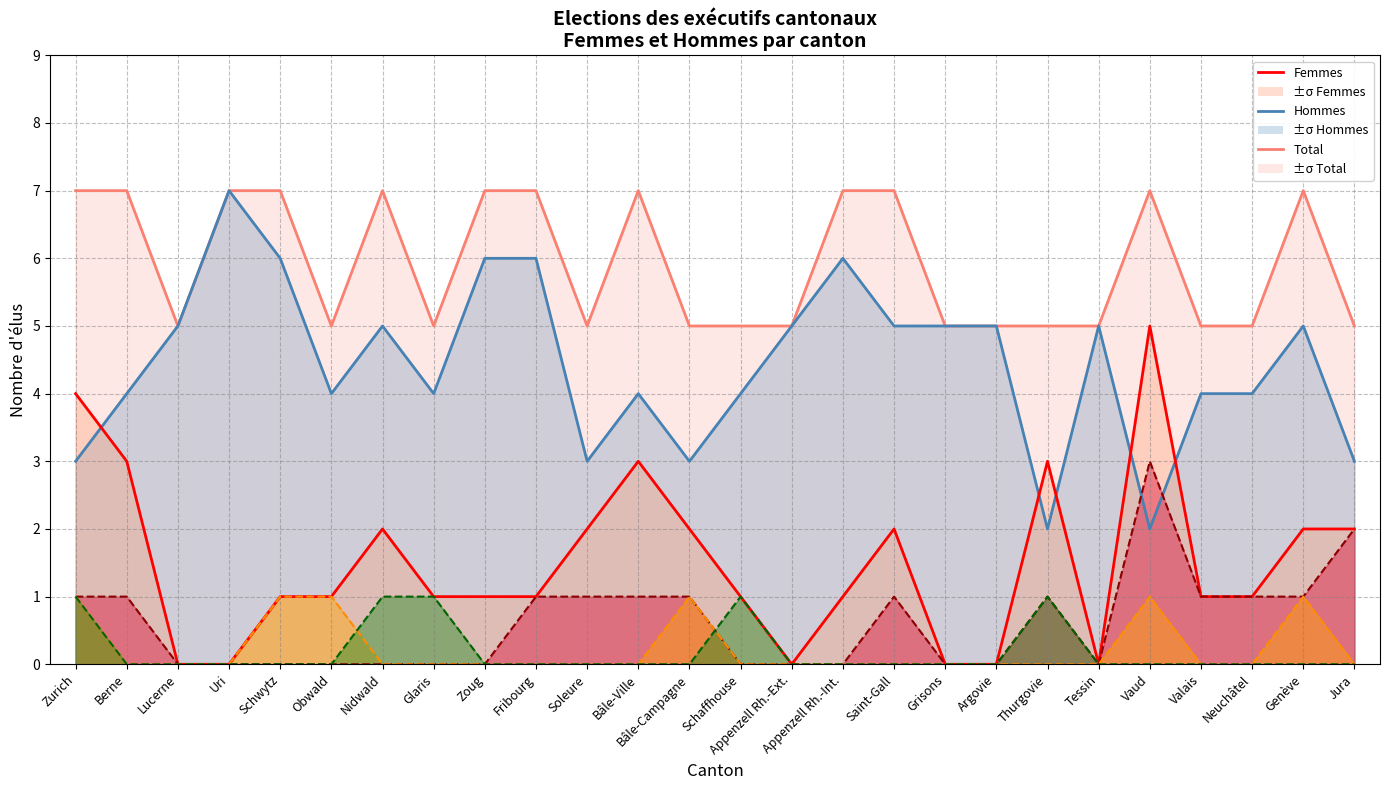

Which series has the largest range (max minus min)?

Femmes